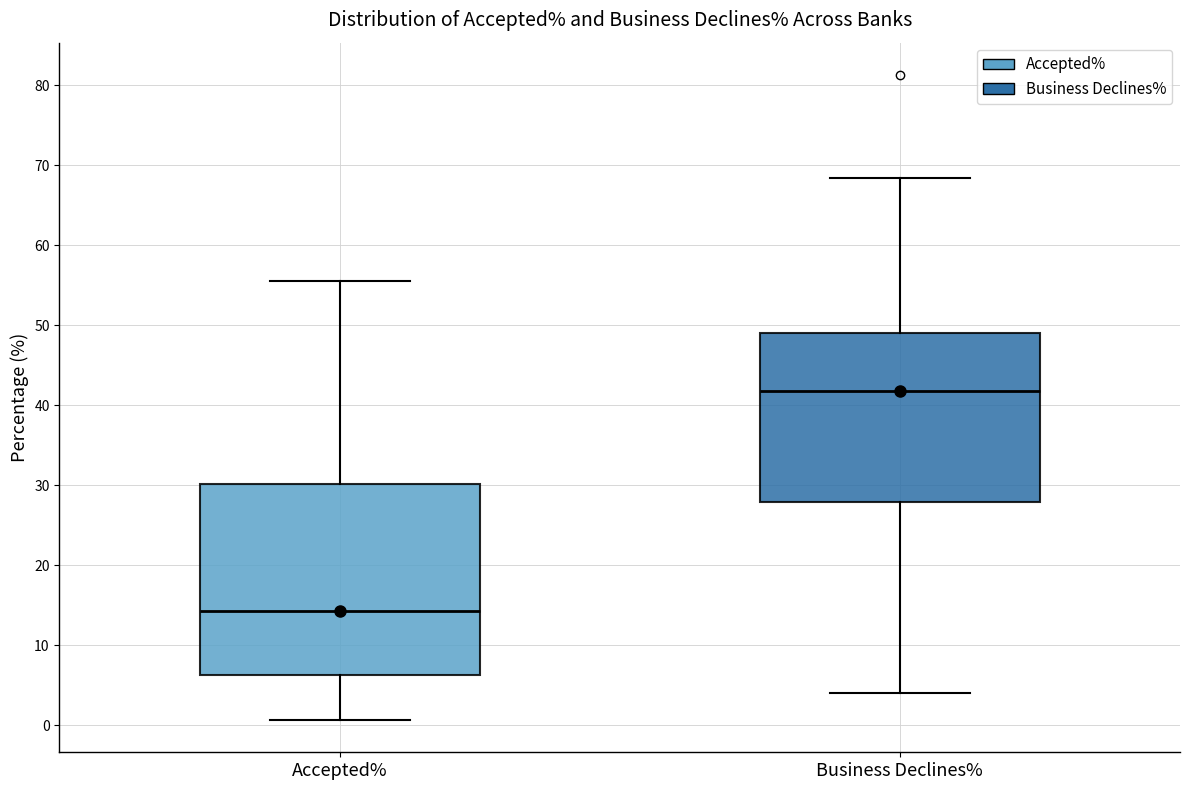

Which box has the highest median line?

Business Declines%